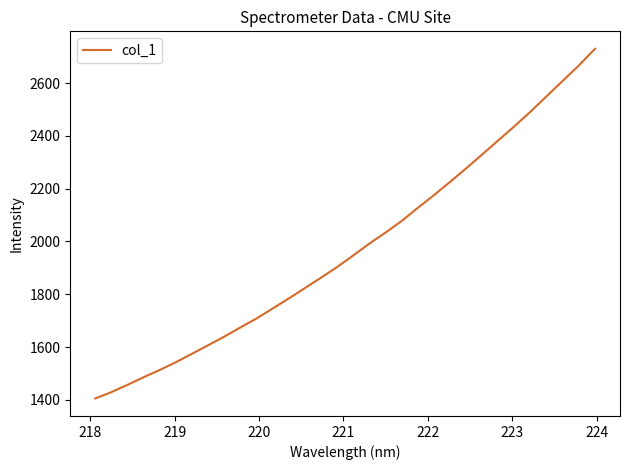

What is the difference between the second highest and minimum values?

1261.4